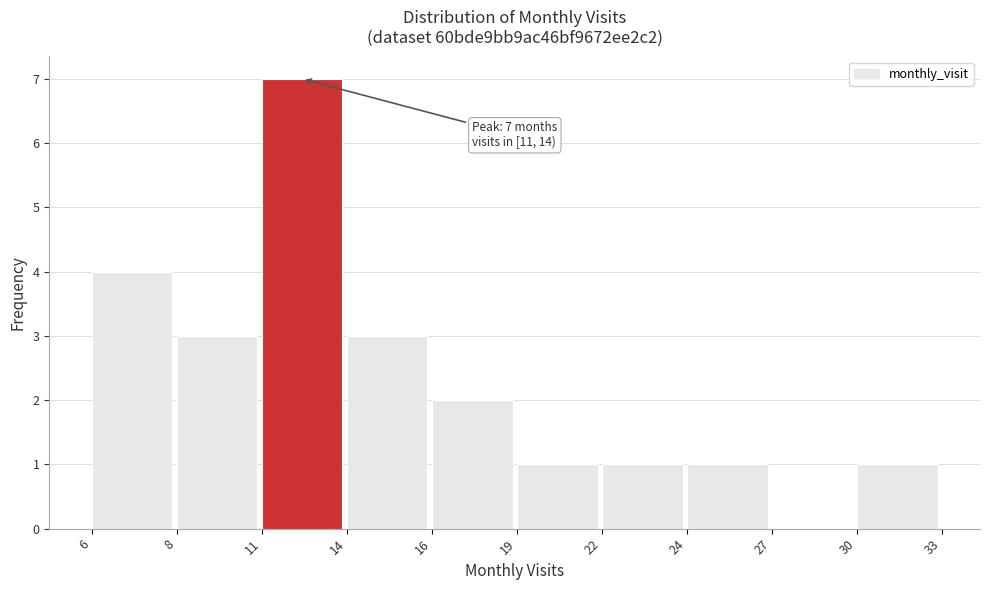

Reading left to right, what are all the values shown in this chart?

6=4	8=3	11=7	14=3	16=2	19=1	22=1	24=1	27=0	30=1